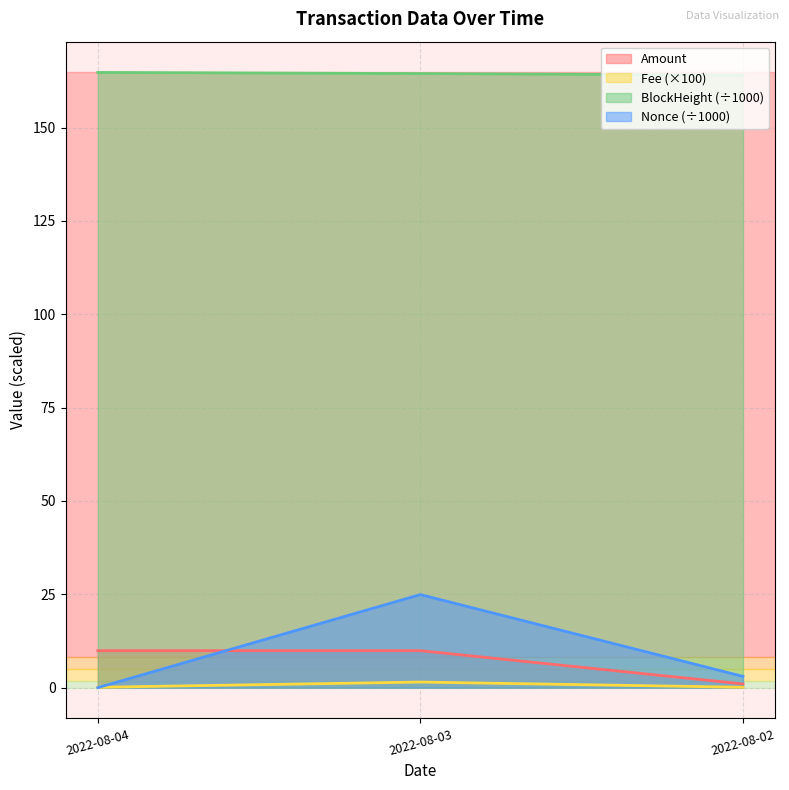

What is the greatest value displayed?

164.8